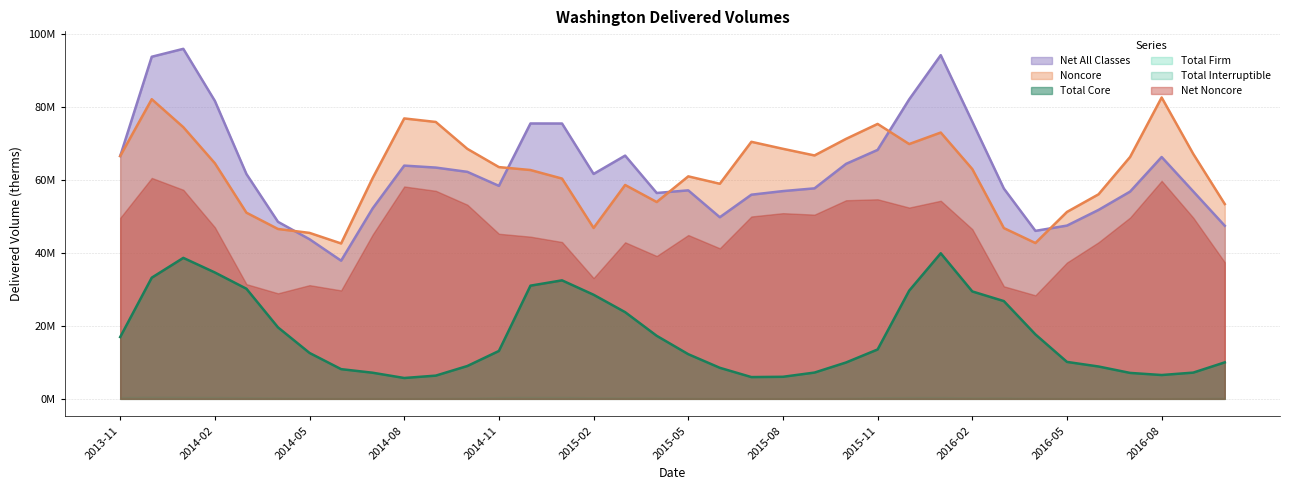

How many lines are shown in the chart?

3